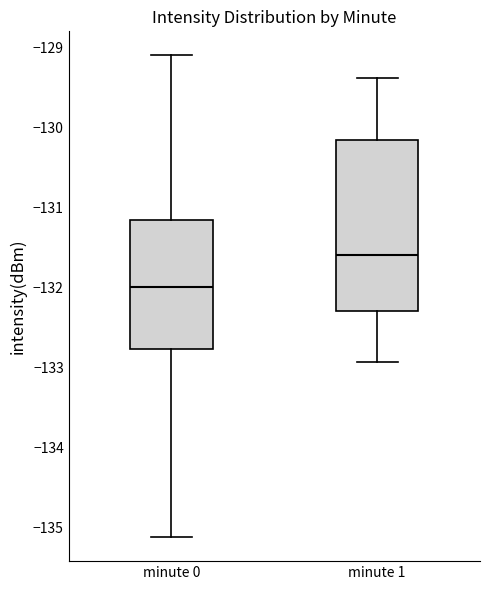

Which box has the highest median line?

minute 1